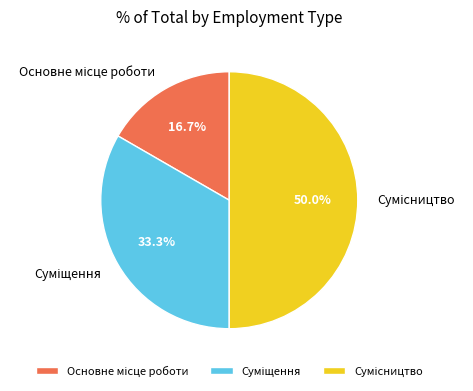

True or false: Сумісництво accounts for 38% of the total.

False